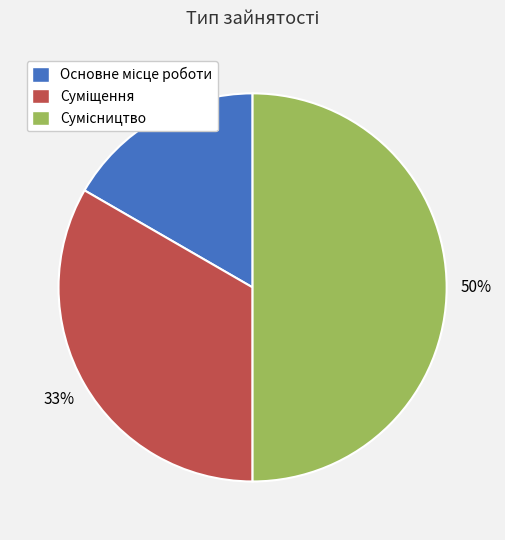

To the nearest percent, what is the average slice percentage?

33%